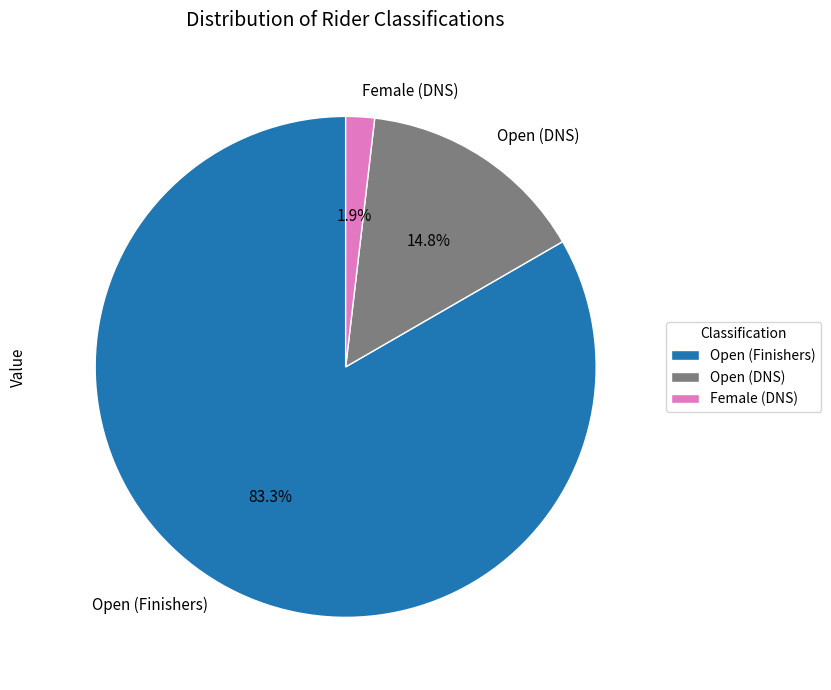

Count the number of slices in the pie.

3